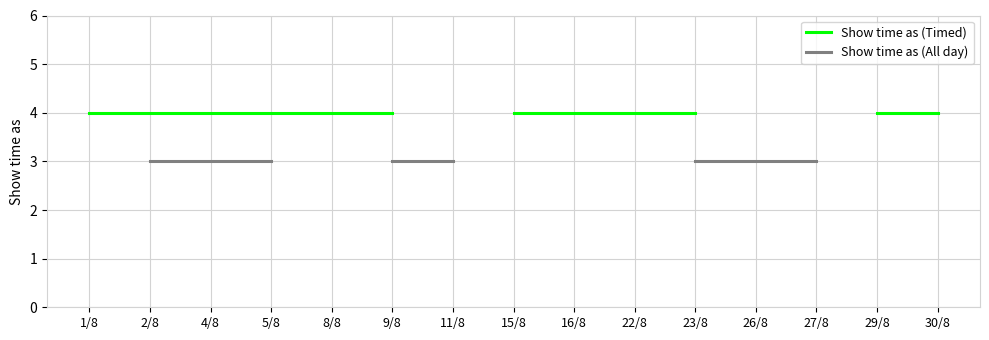

Is this an area chart (filled region under the line)?

No